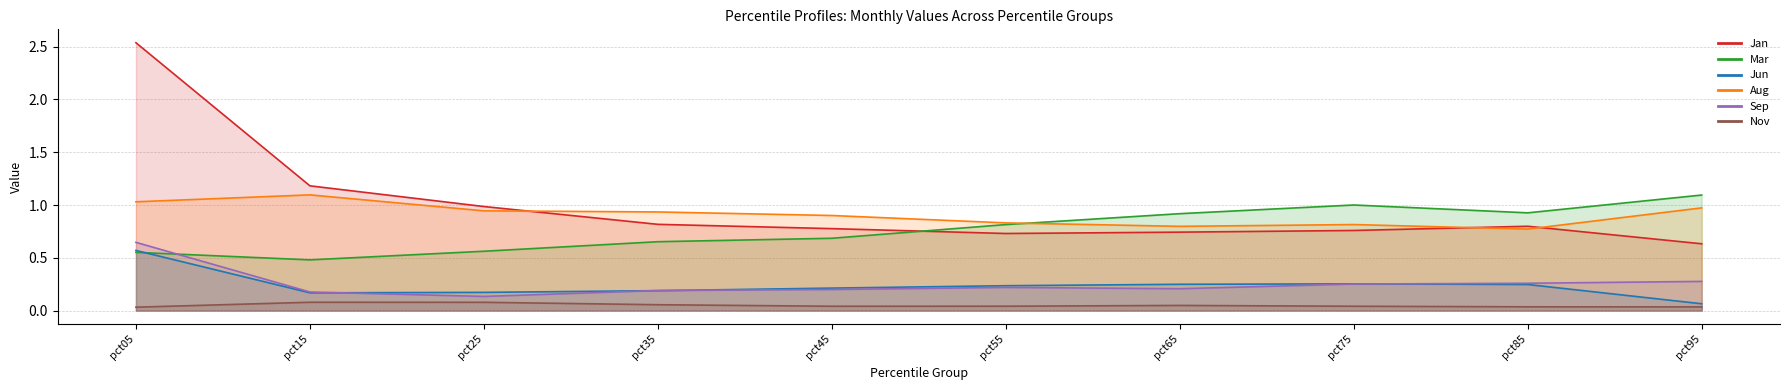

Which series changed the most between pct05 and pct45?

Jan